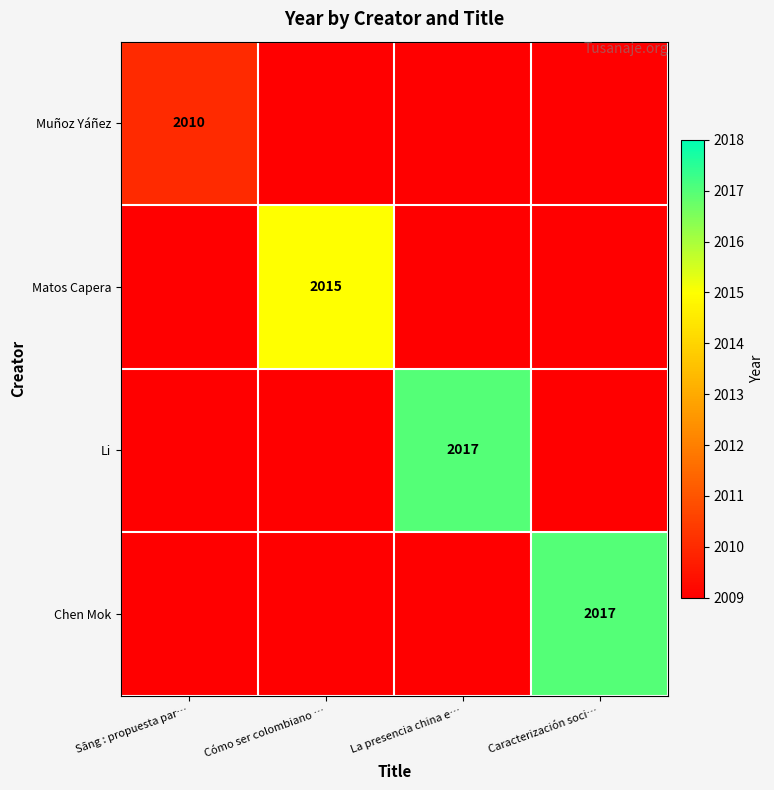

Which series has the widest spread of values?

Li